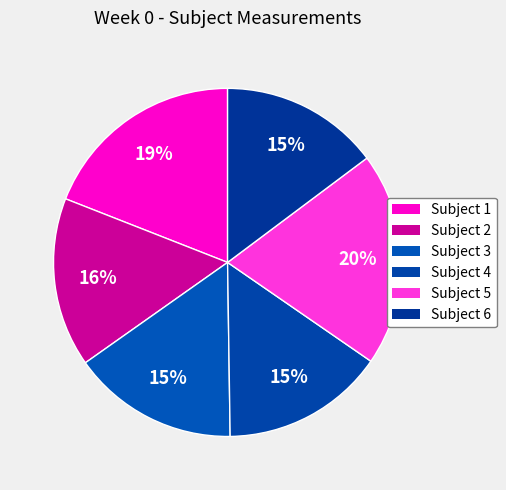

The Subject 1 slice represents 27% of the pie. True or false?

False